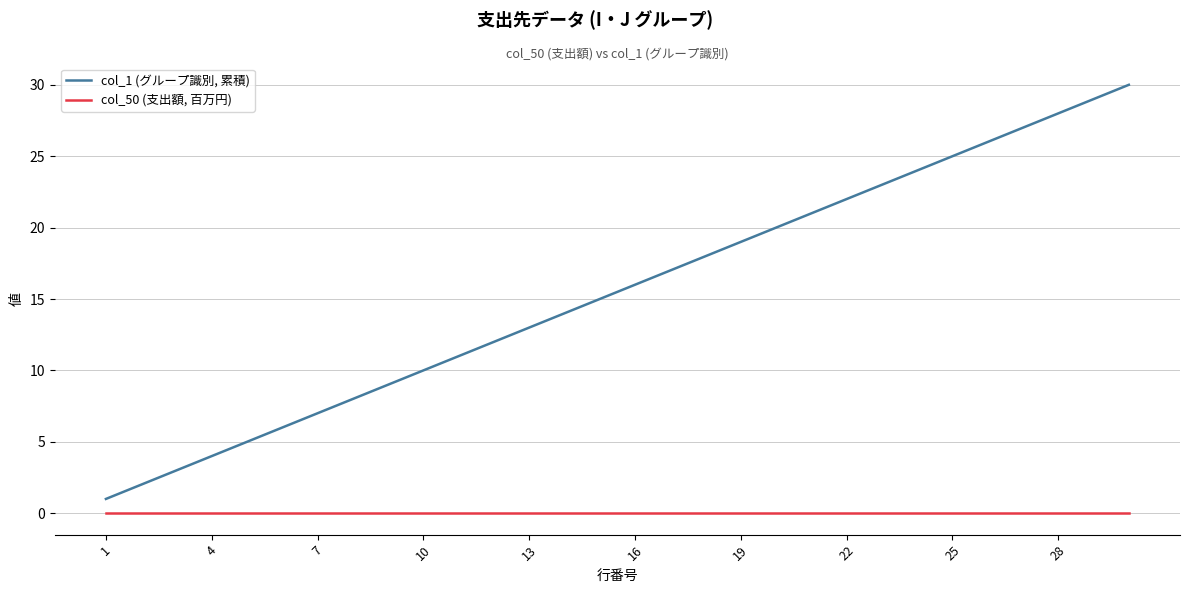

What is the lowest value of the col_1 (グループ識別, 累積) series?

1